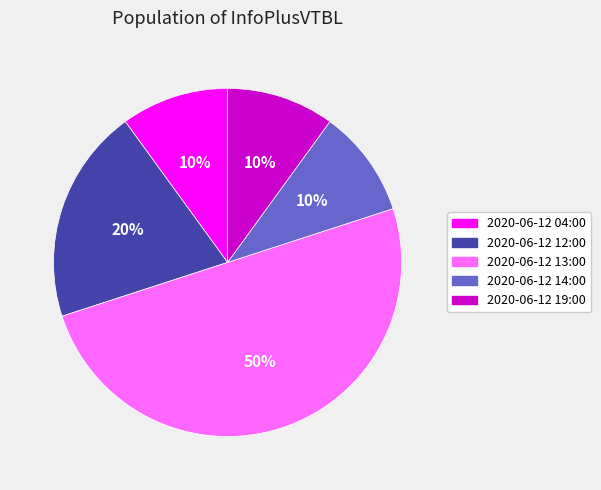

The 2020-06-12 04:00 slice represents 10% of the pie. True or false?

True